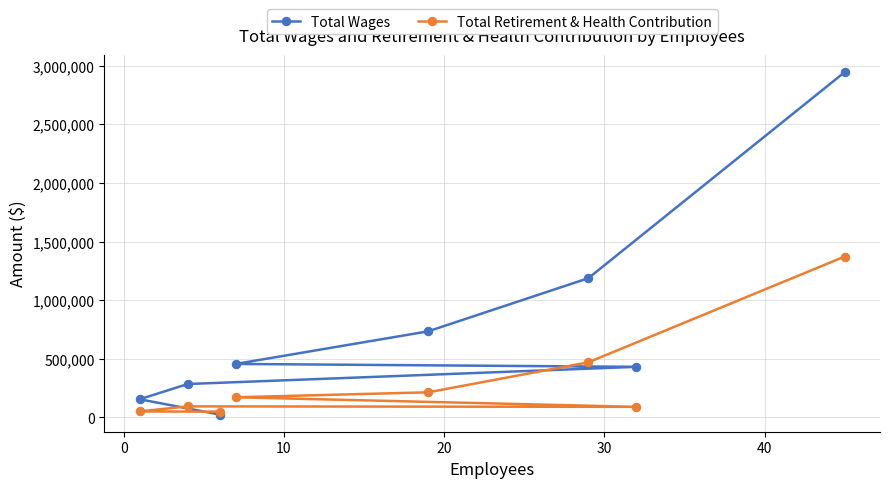

Which series has the largest range (max minus min)?

Total Wages